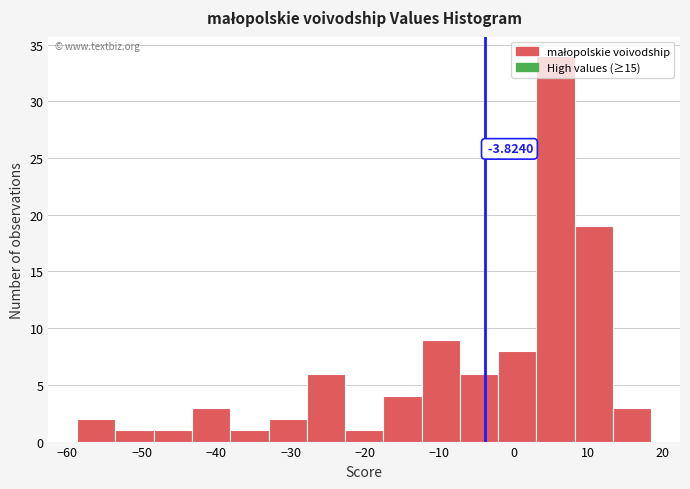

Over which range of the x-axis is the bar tallest?

3 to 8